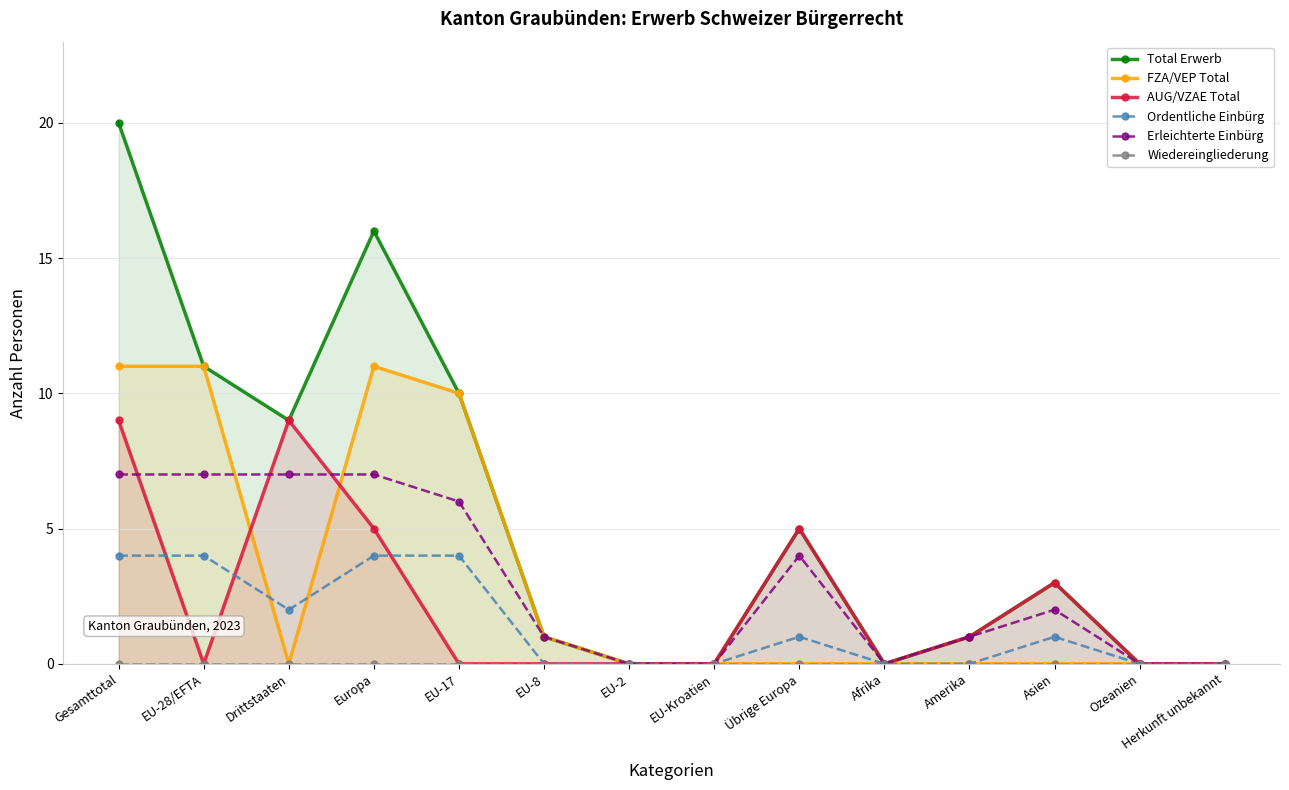

Where is Wiedereingliederung nearest to the value 0?

Gesamttotal